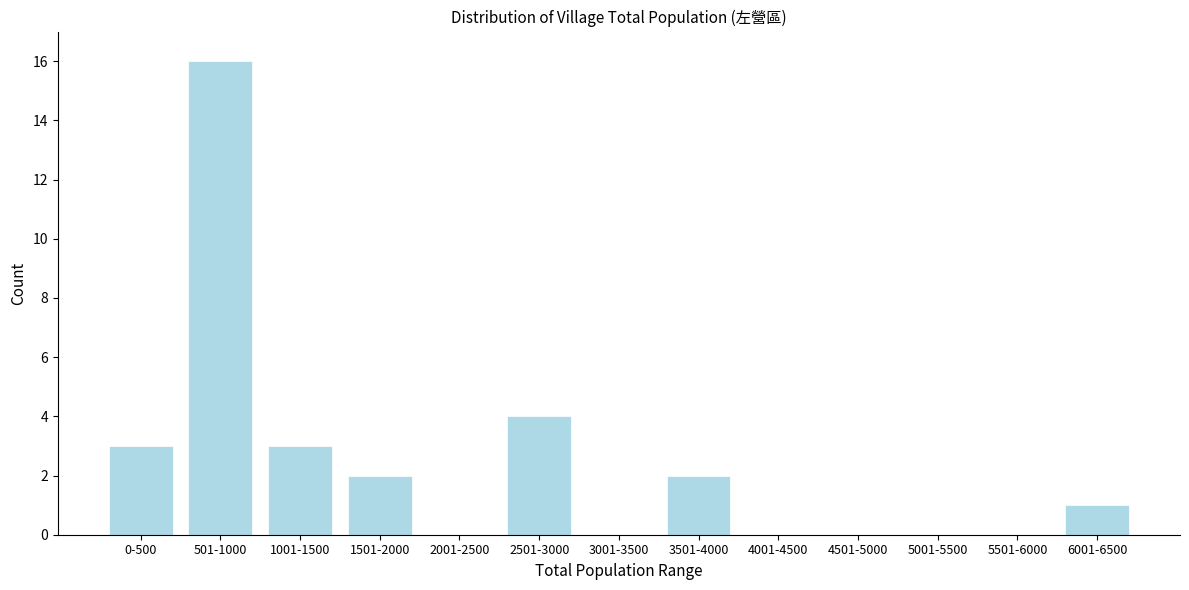

Reading left to right, list all the values displayed in this chart.

0-500=3	501-1000=16	1001-1500=3	1501-2000=2	2001-2500=0	2501-3000=4	3001-3500=0	3501-4000=2	4001-4500=0	4501-5000=0	5001-5500=0	5501-6000=0	6001-6500=1